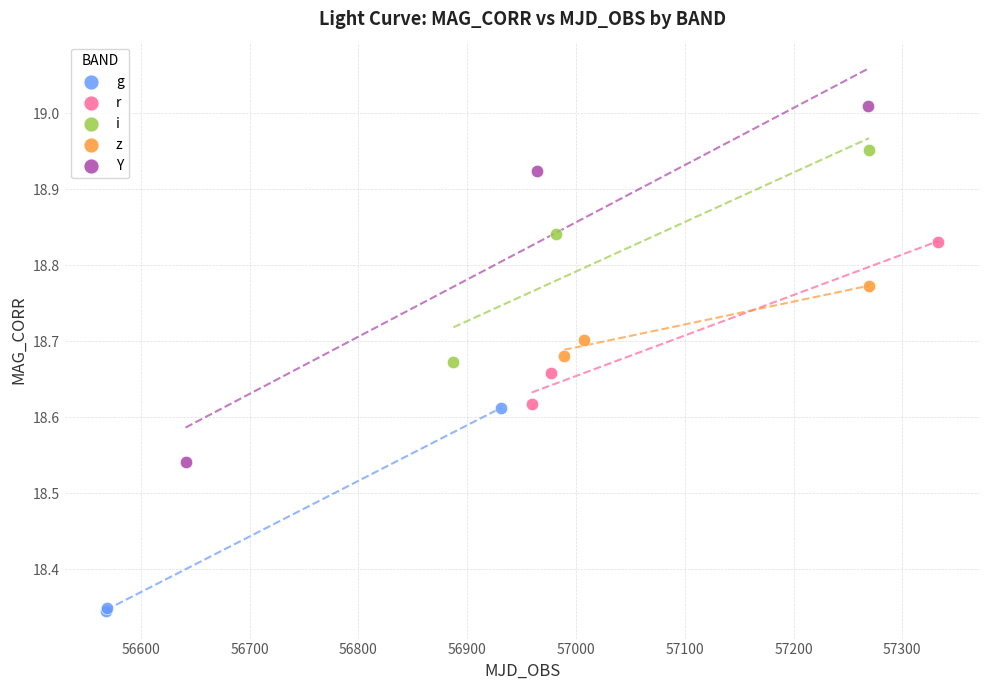

Which series has the largest Y range (max minus min)?

Y